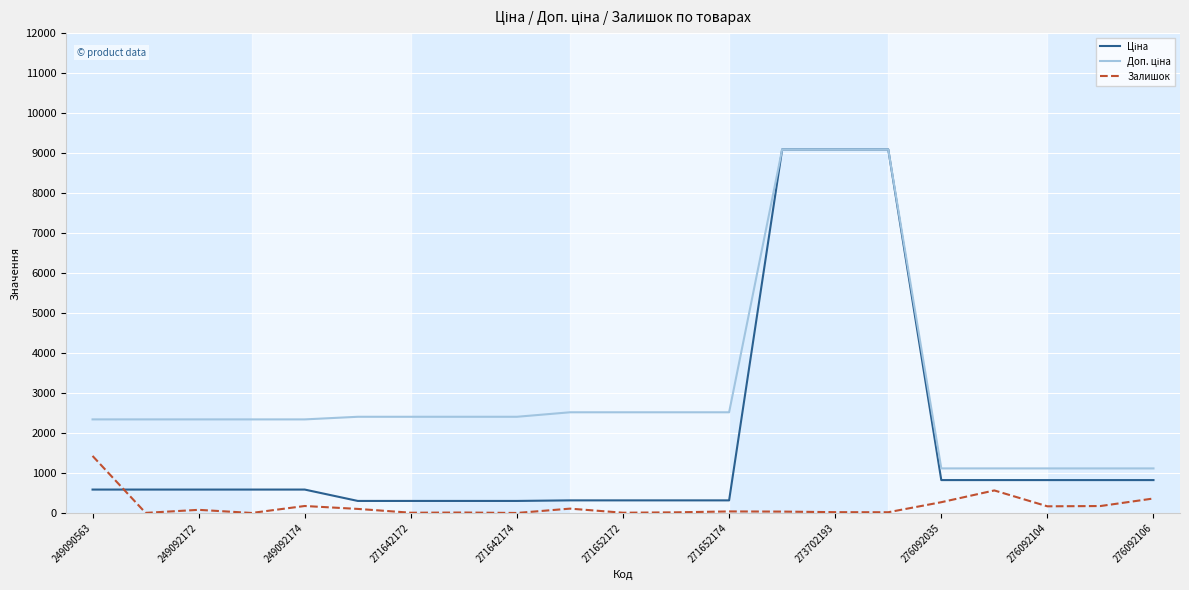

How many lines are shown in the chart?

3